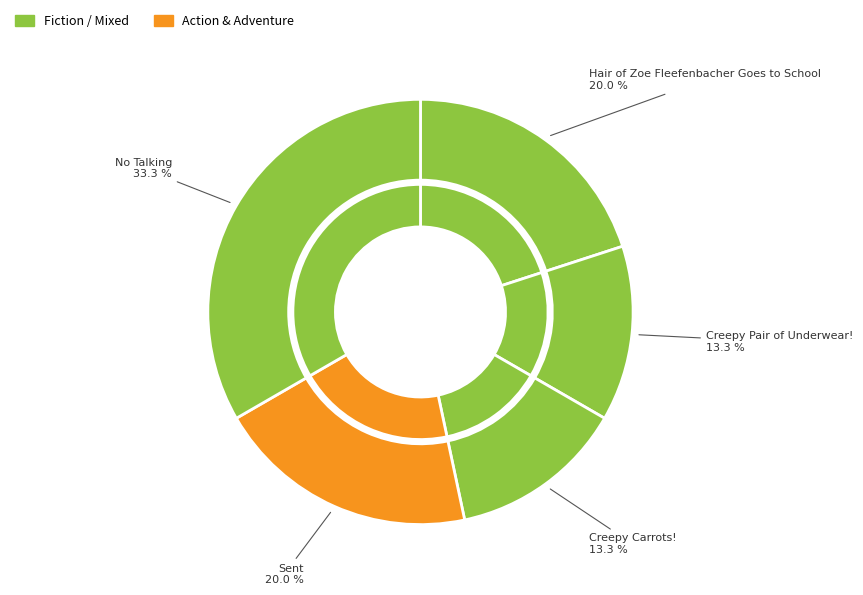

How many segments does this pie chart have?

5